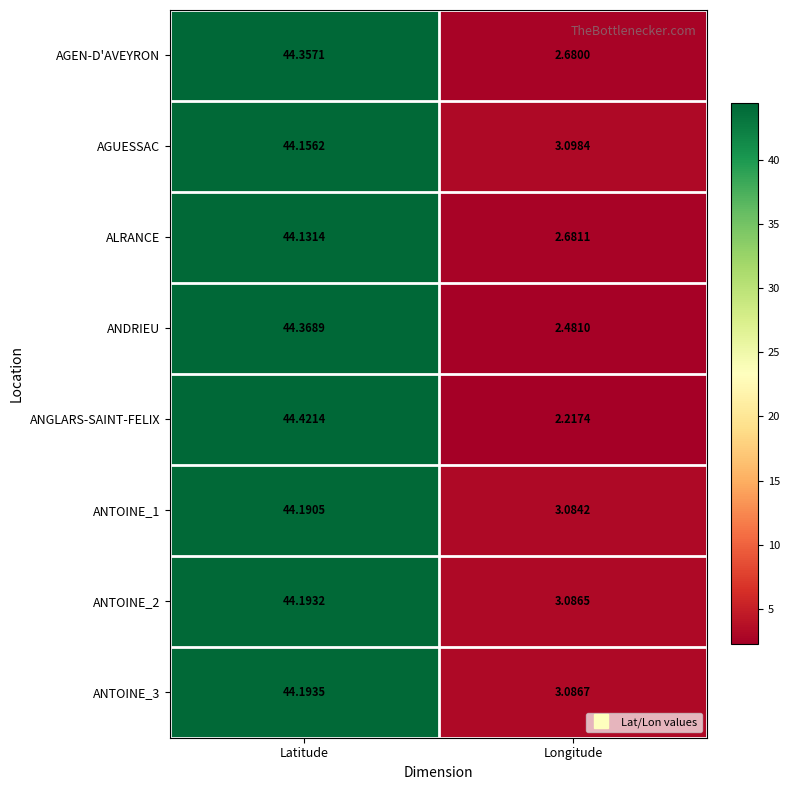

Between Latitude and Longitude, which series saw the biggest shift?

ANGLARS-SAINT-FELIX